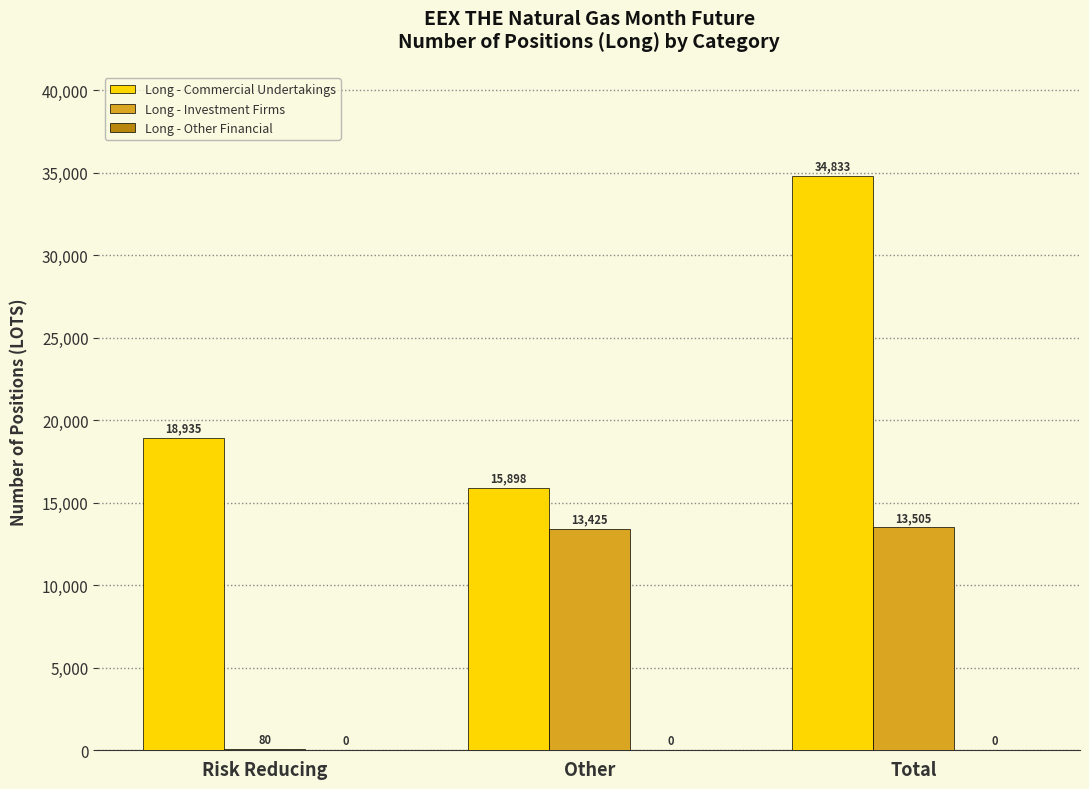

How many categories are shown in the chart?

3